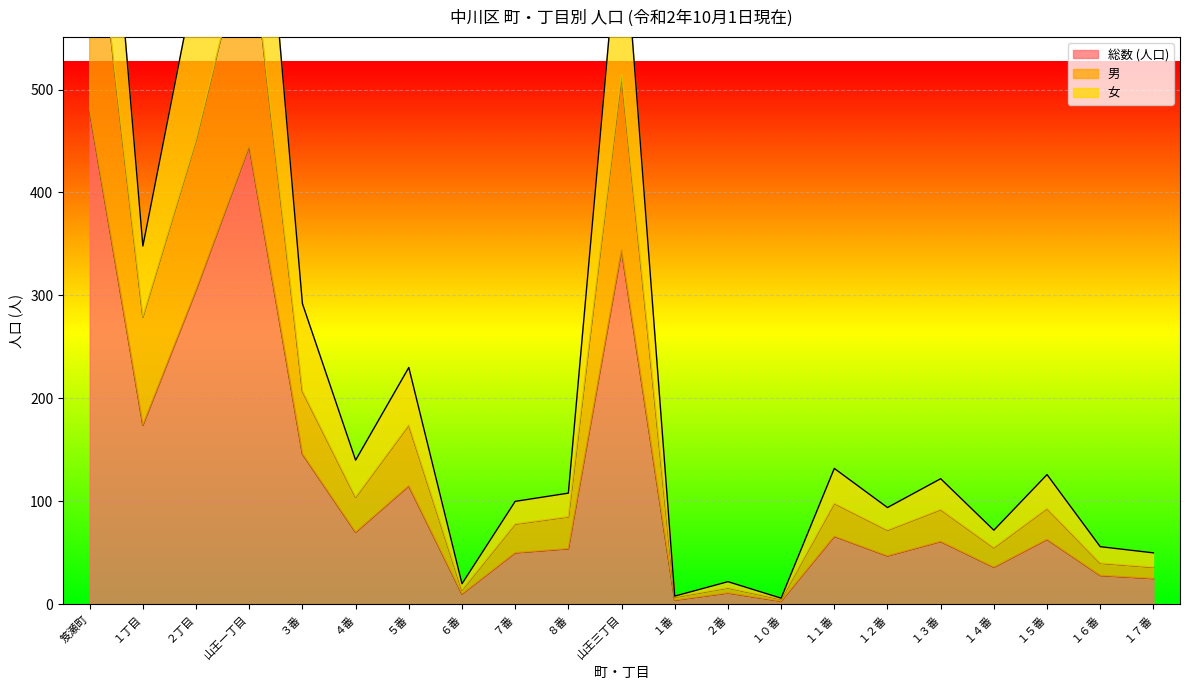

What is the average value of the 男 series?

182